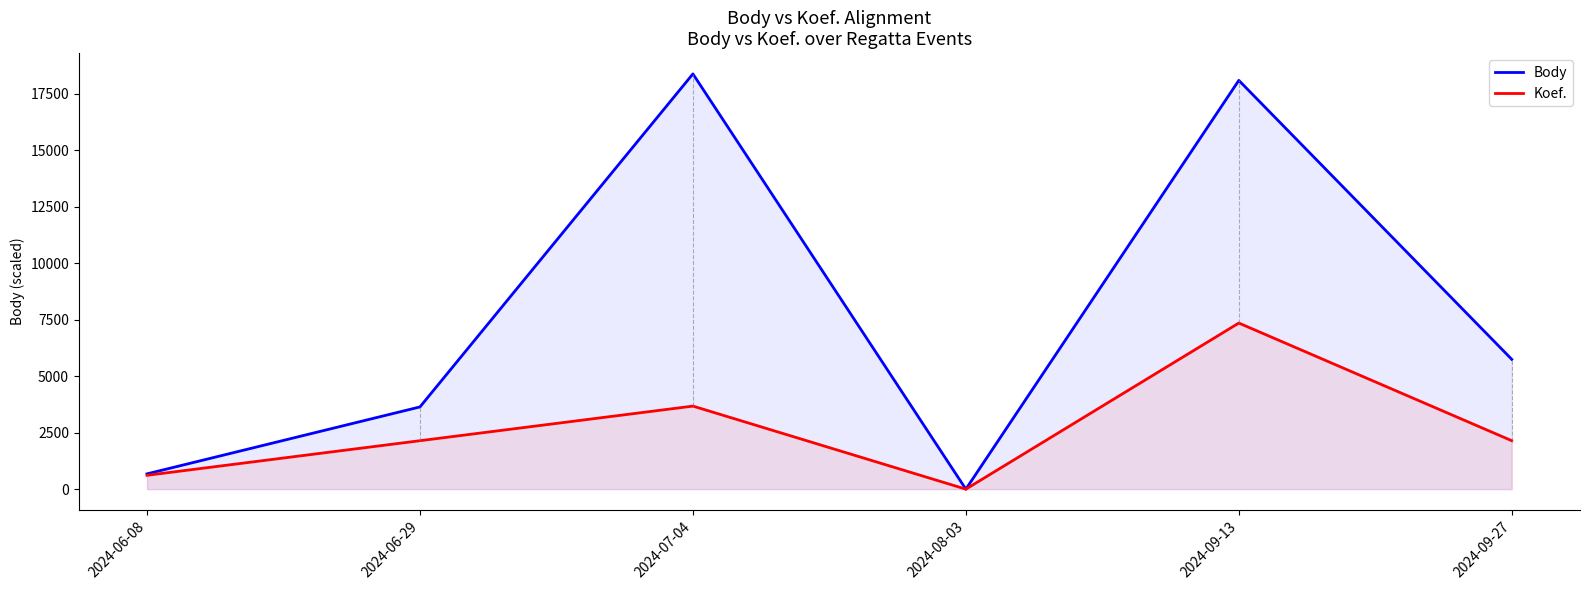

Between 2024-08-03 and 2024-09-13, which series saw the biggest shift?

Body